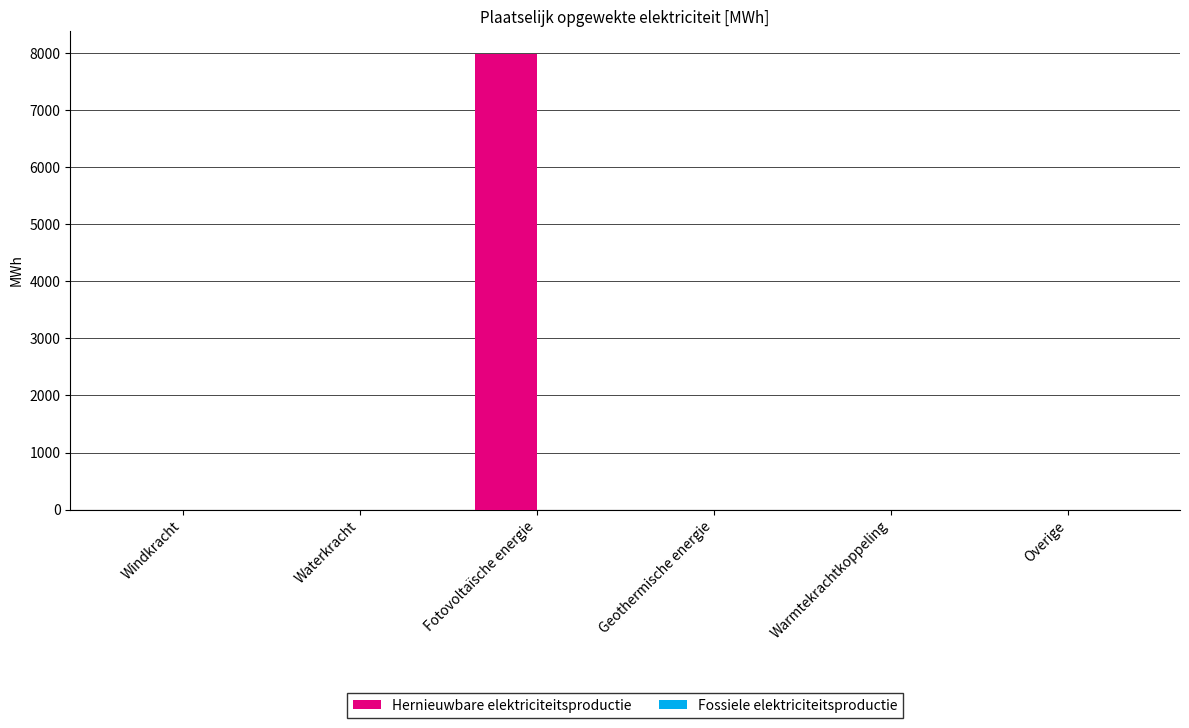

What is the sum of all values?

7981.0